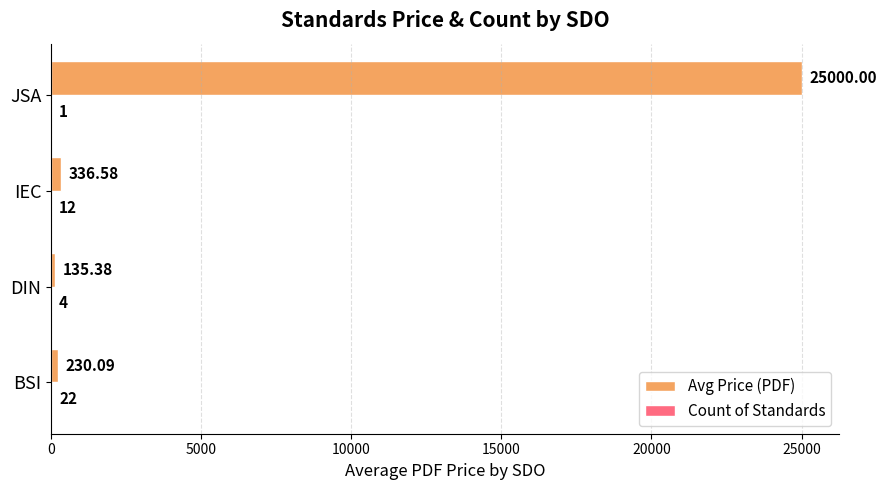

At which category does the chart reach its peak across all series?

JSA